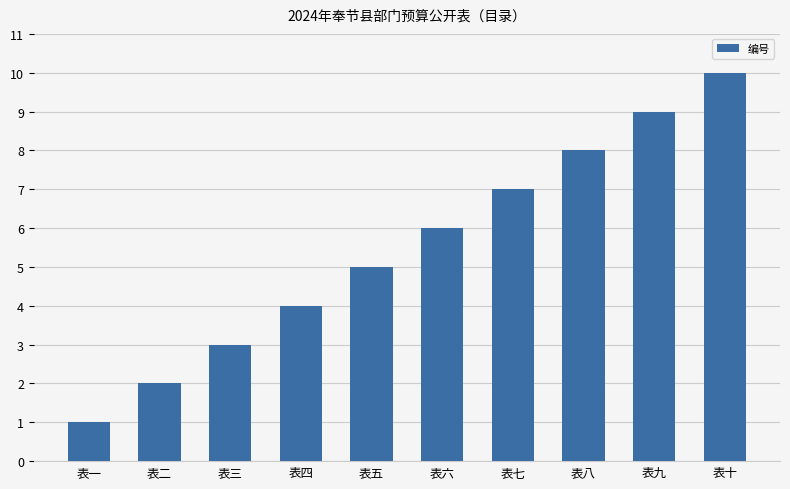

How many data points are less than 6?

5